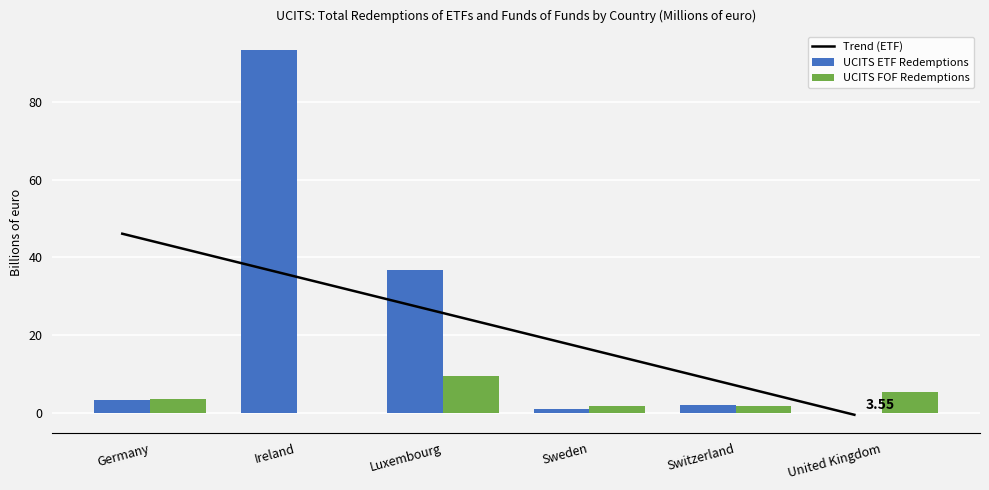

How many values in the Trend (ETF) series exceed 27?

3